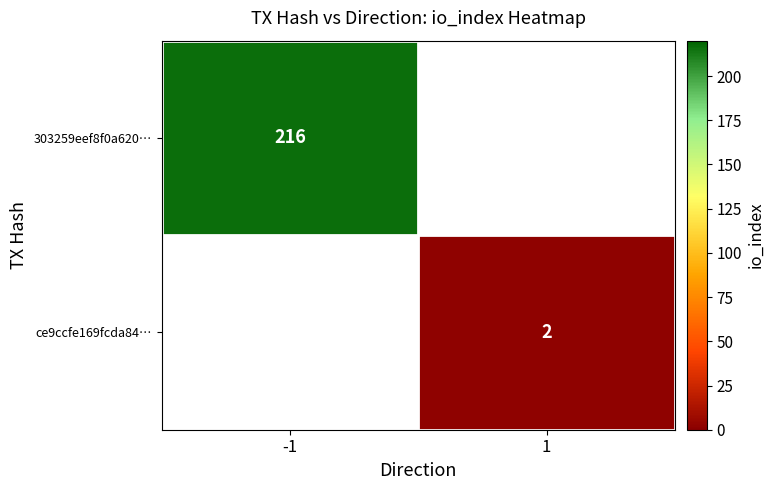

The value of 303259eef8f0a620… at -1 is 43. True or false?

False